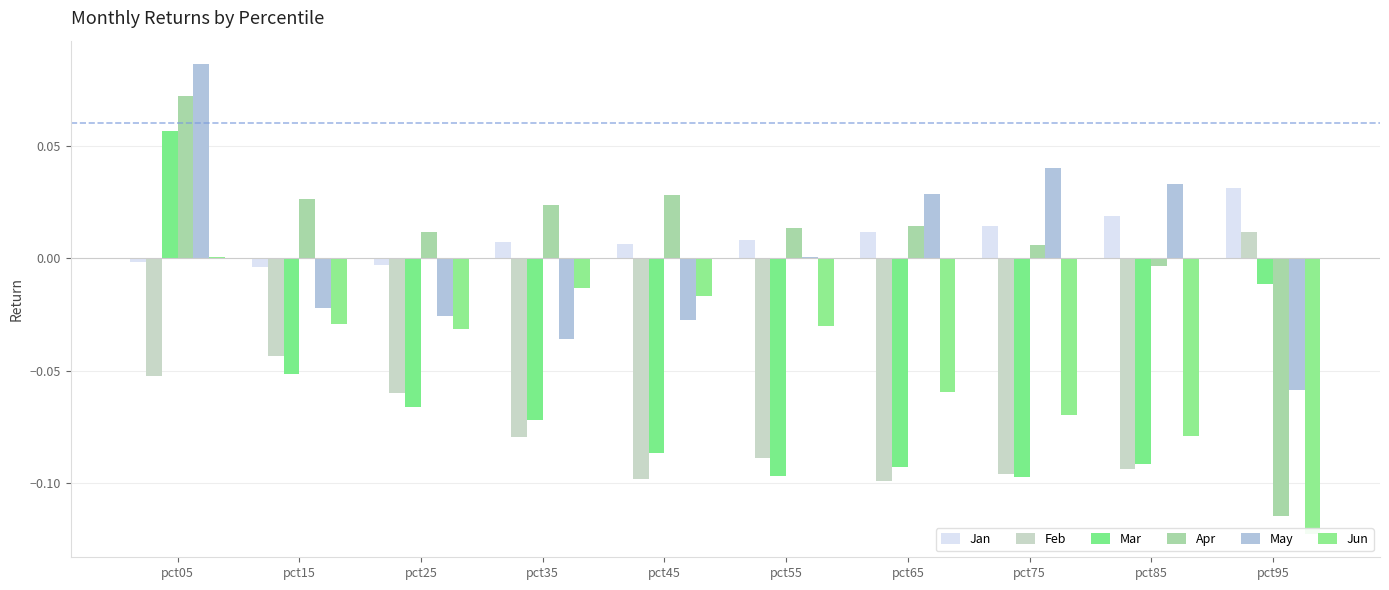

Rank the categories by Mar value from highest to lowest.

pct05, pct95, pct15, pct25, pct35, pct45, pct85, pct65, pct55, pct75